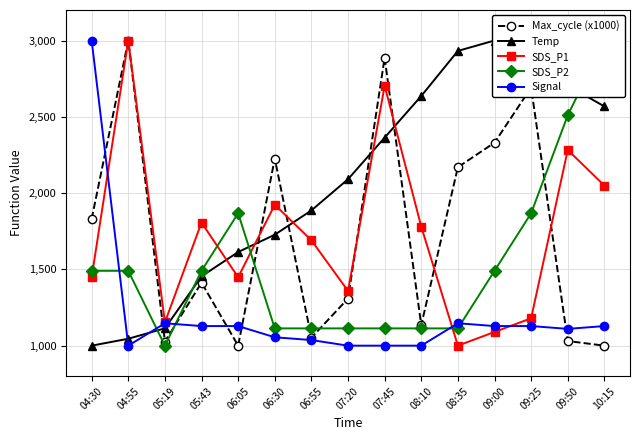

At how many categories does at least one series exceed 2646?

8